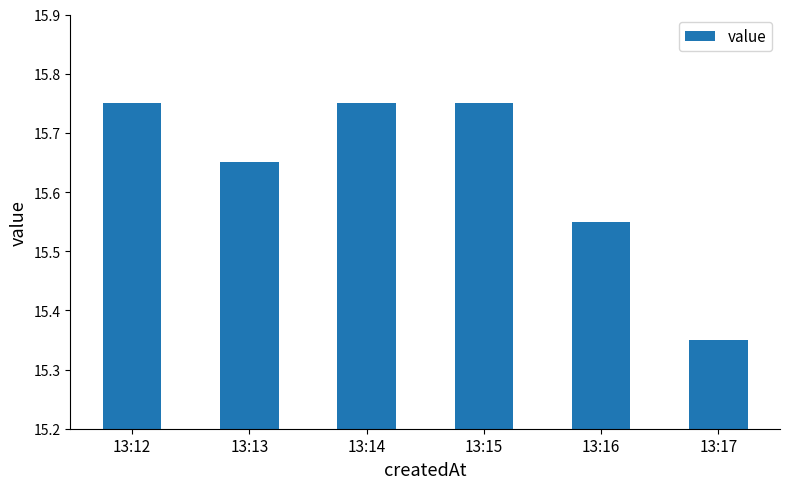

Where is the data nearest to the value 15?

13:17